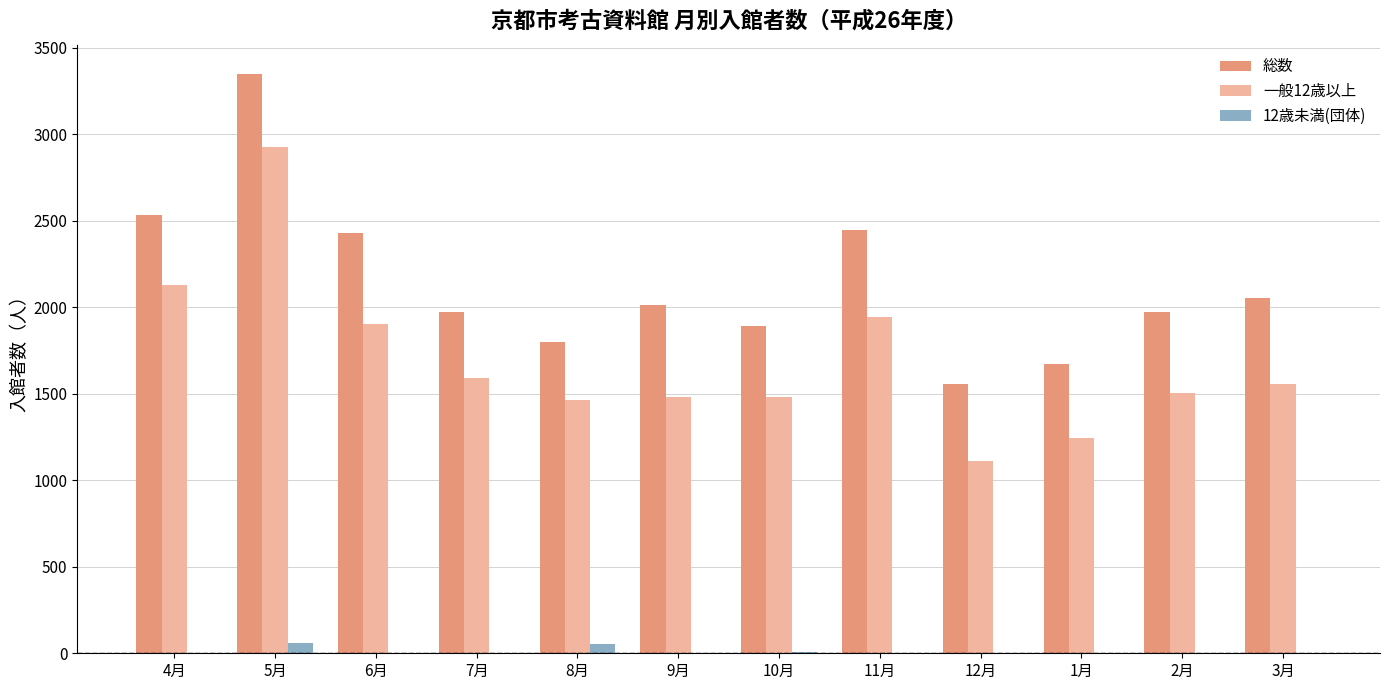

What is the total value across all series at 10月?

3376